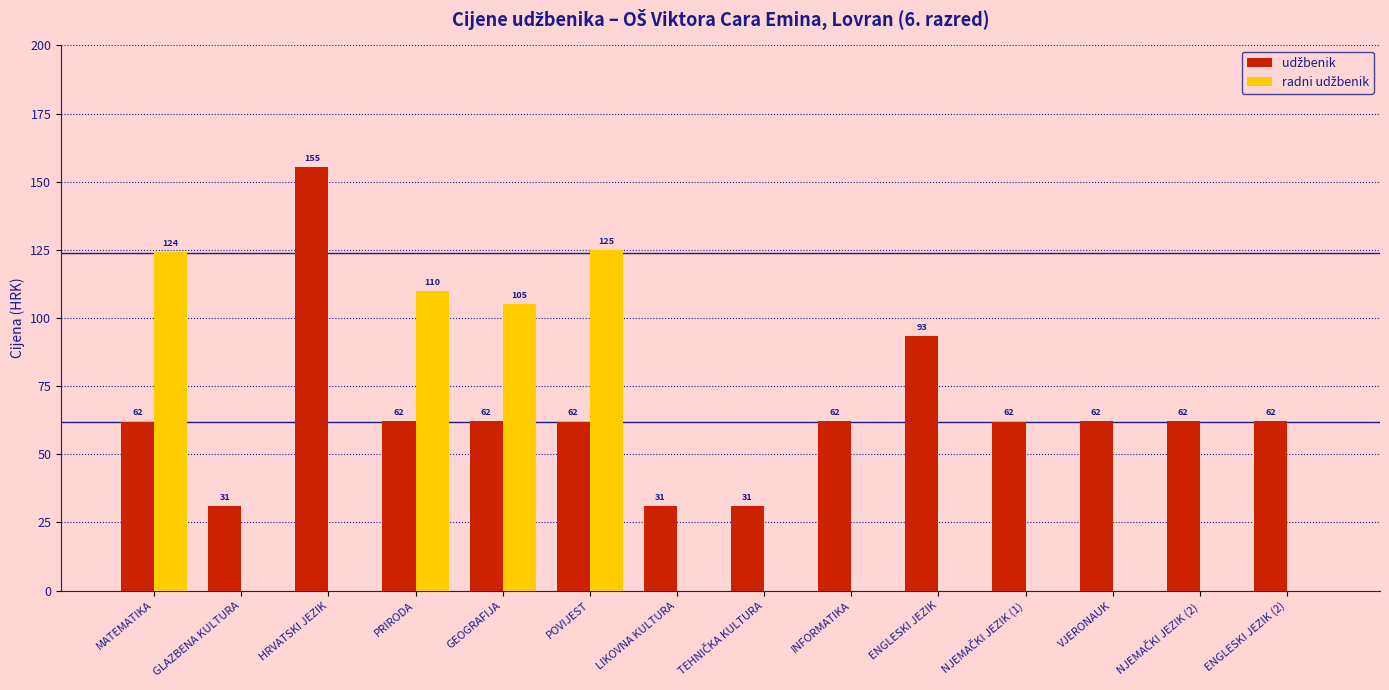

At which category is the sum across all series the highest?

POVIJEST